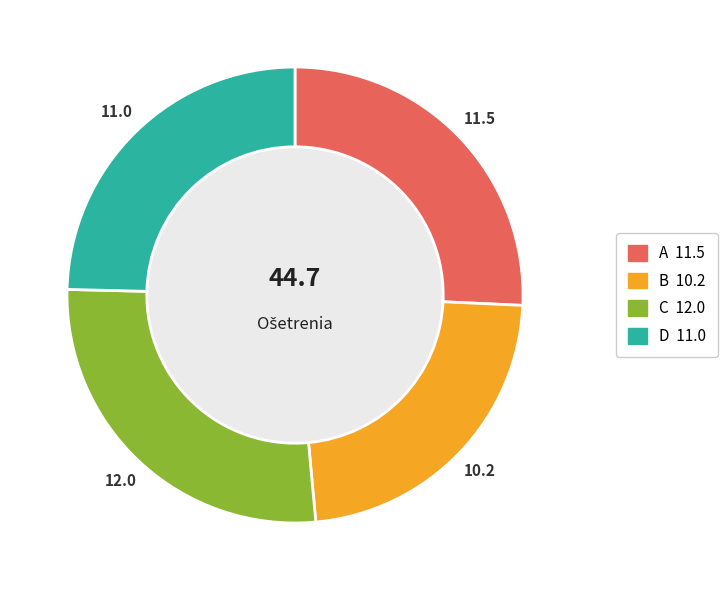

Is it true that D is 25% of the pie?

True